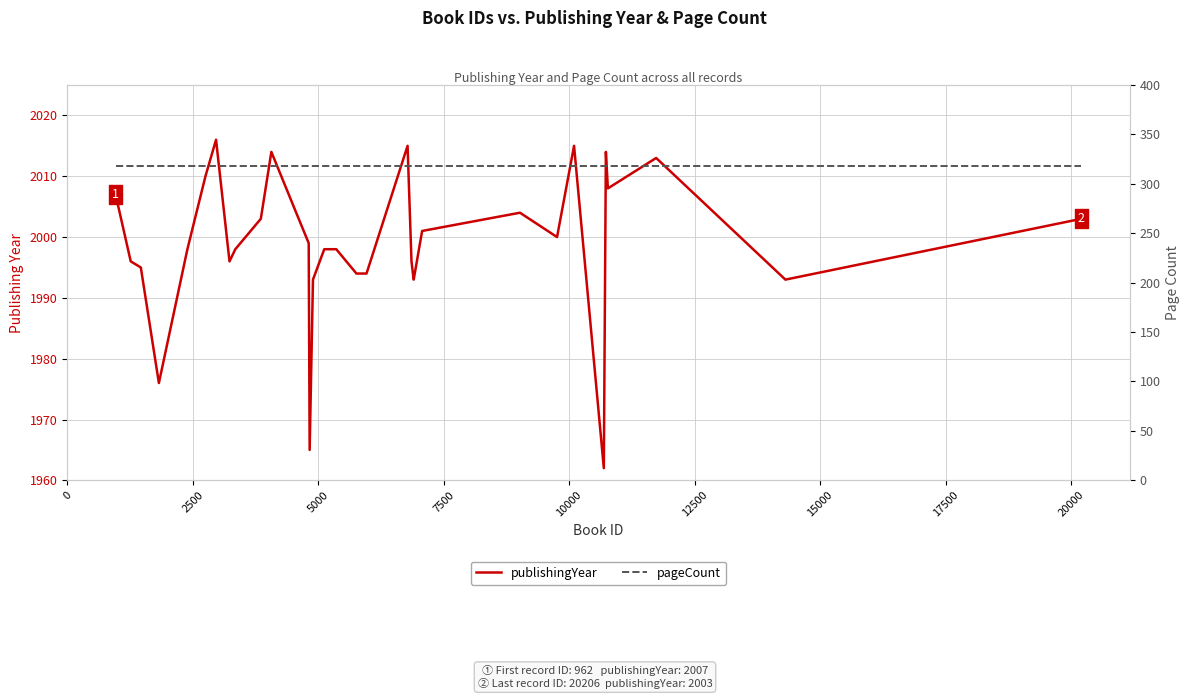

What is the value of the publishingYear point at the 3rd from the left?

1995